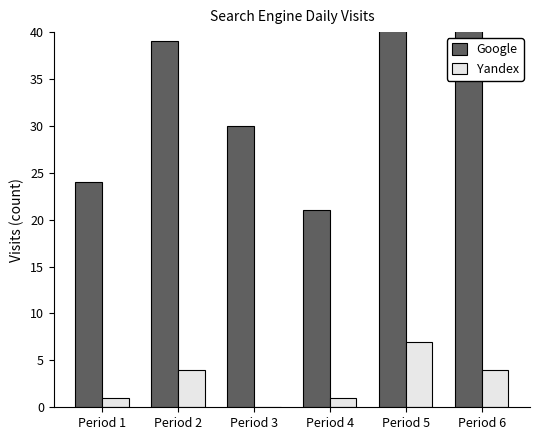

Is it true that Google equals 42 at Period 5?

True